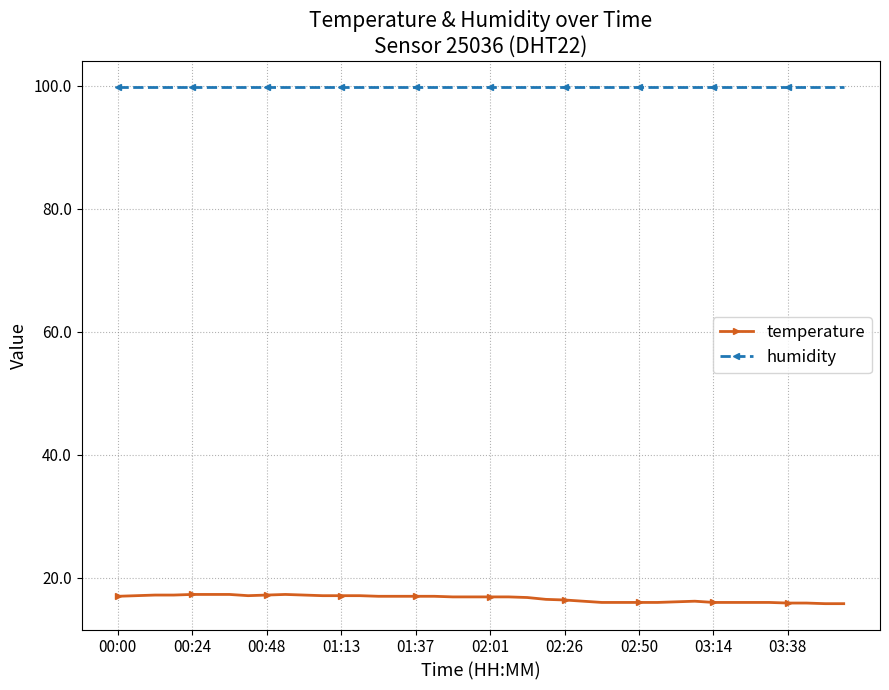

Which series has the widest spread of values?

temperature